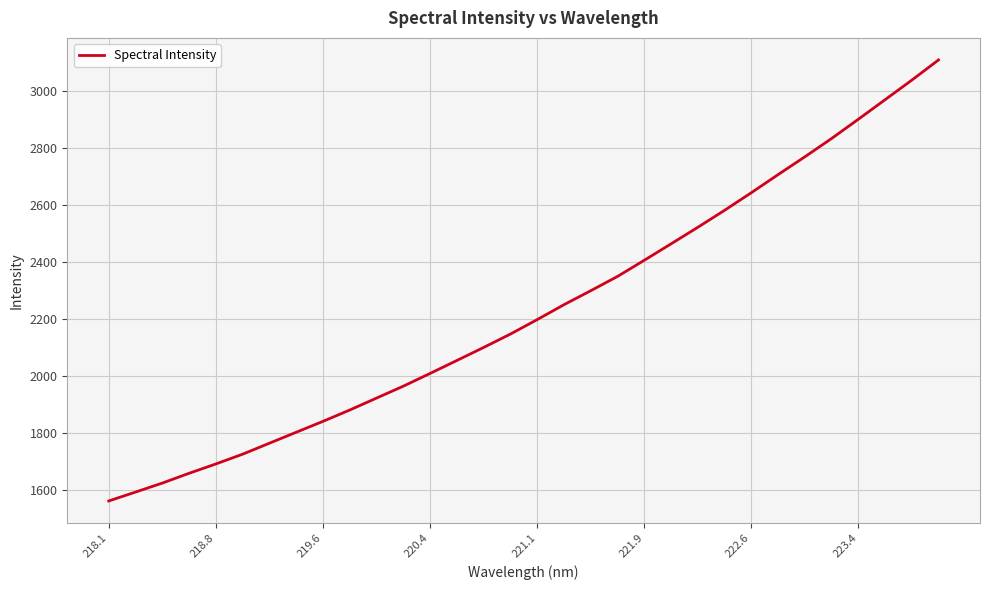

What is the maximum value shown in the chart?

3109.8